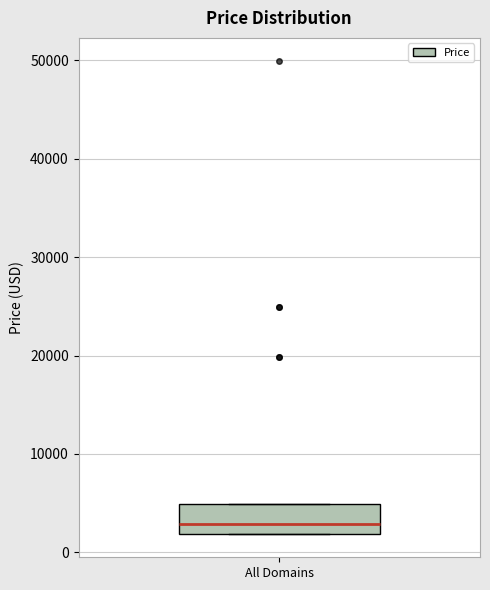

Transcribe this box plot: give where the median line is, the range the box spans, and where the two whiskers end, as read against the y-axis. The values are not printed on the chart, so give them approximately, as read against the axis.

median 3000, box 2000 to 5000, whiskers 2000 to 5000